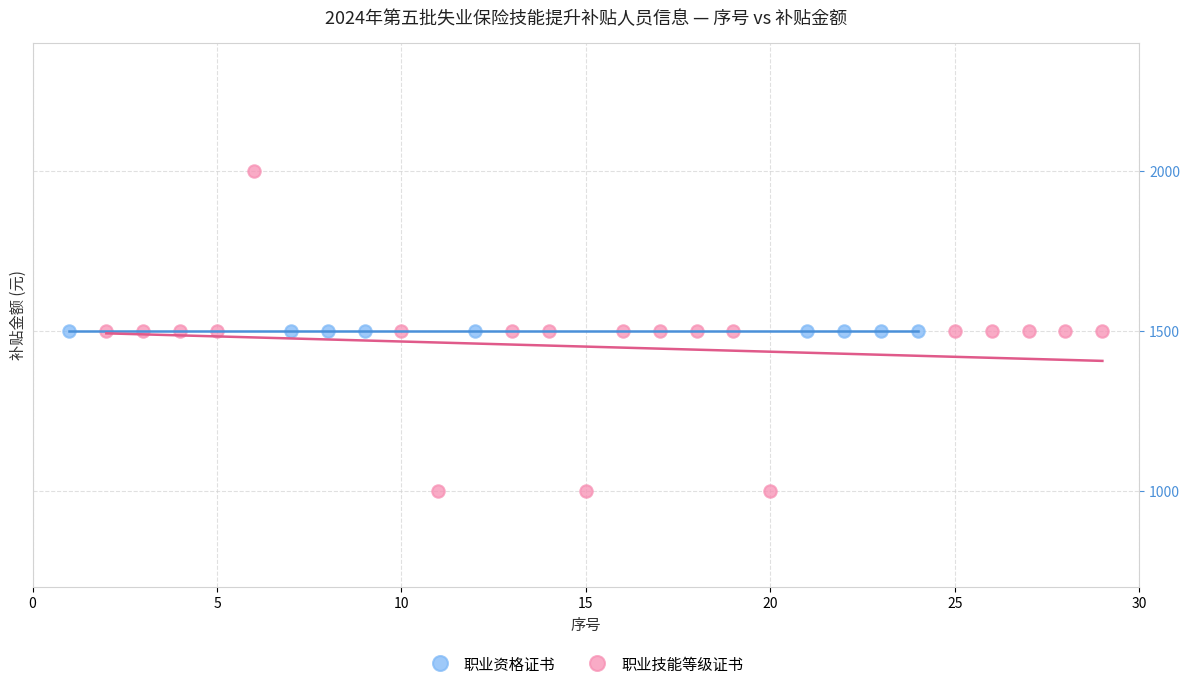

Which series reaches the minimum Y coordinate?

职业技能等级证书